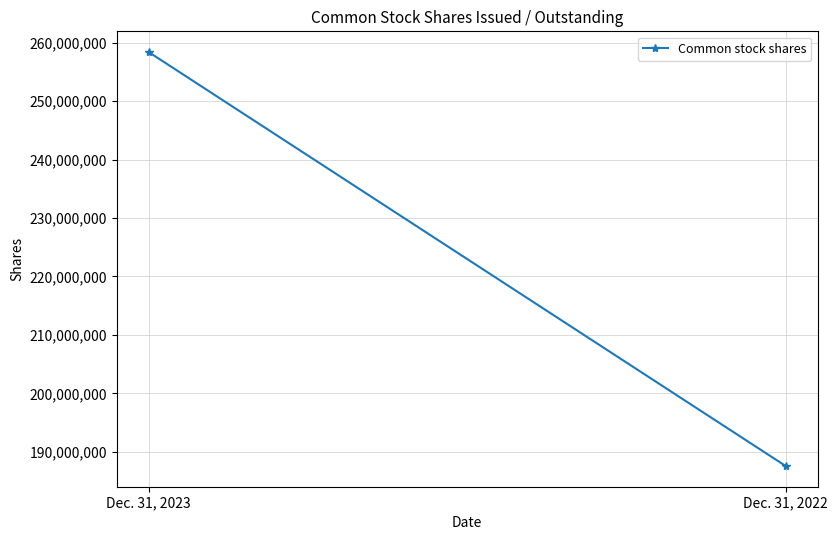

What is the minimum value shown in the chart?

187561368